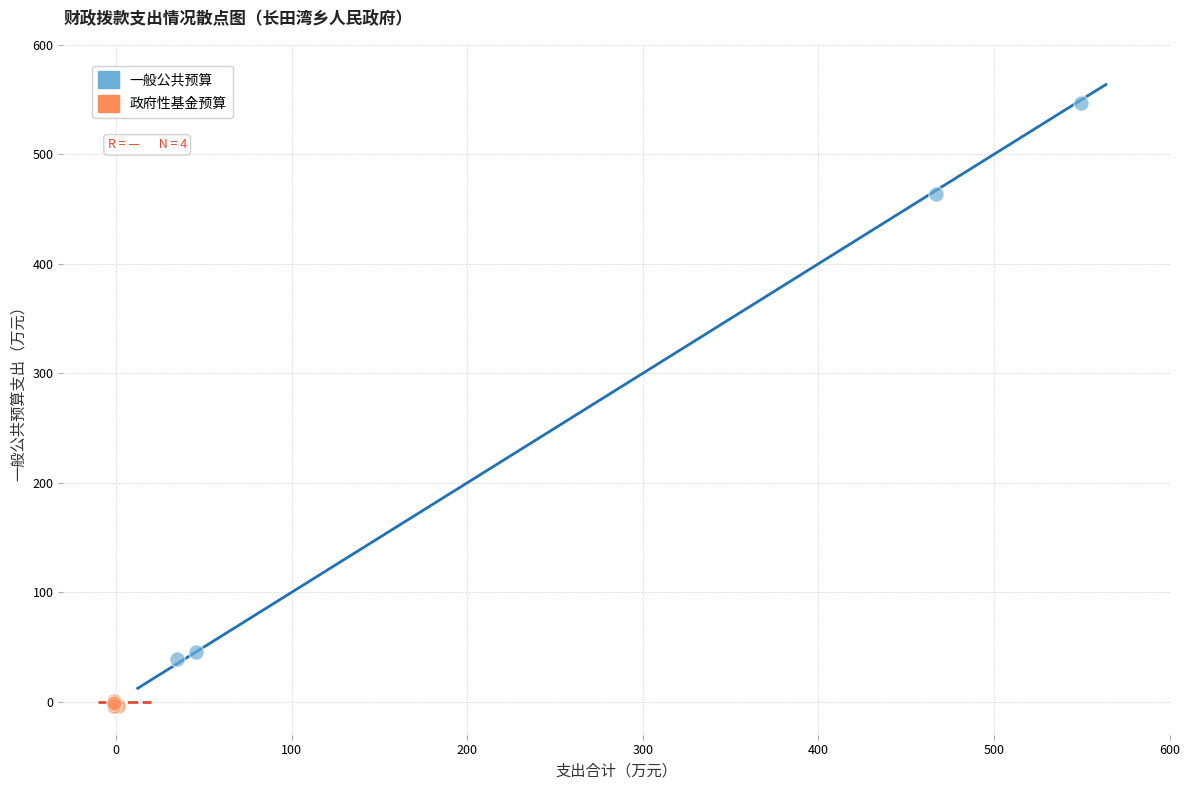

Which series has the widest spread of Y values?

一般公共预算